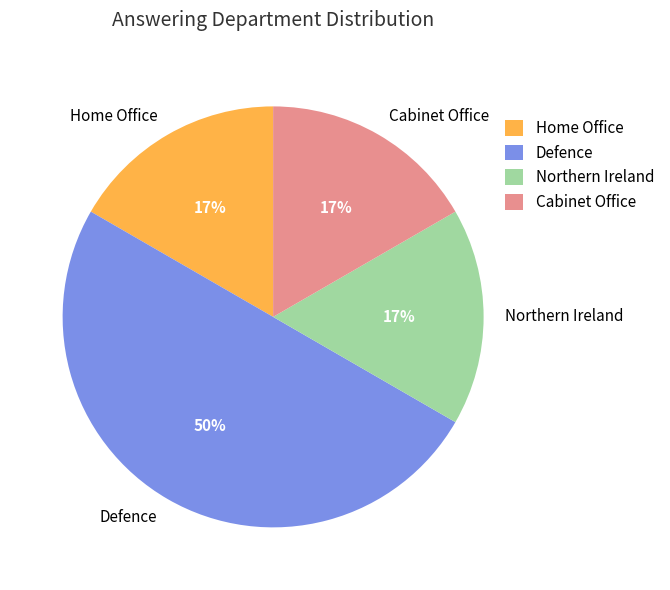

Is it true that Defence is 59% of the pie?

False